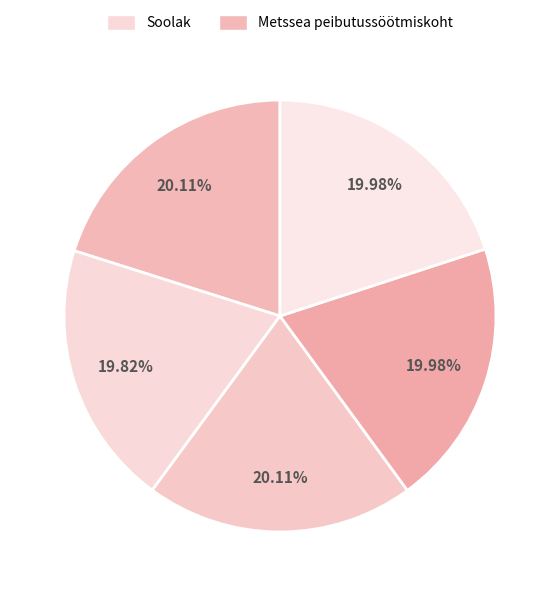

How many slices are in this pie chart?

5